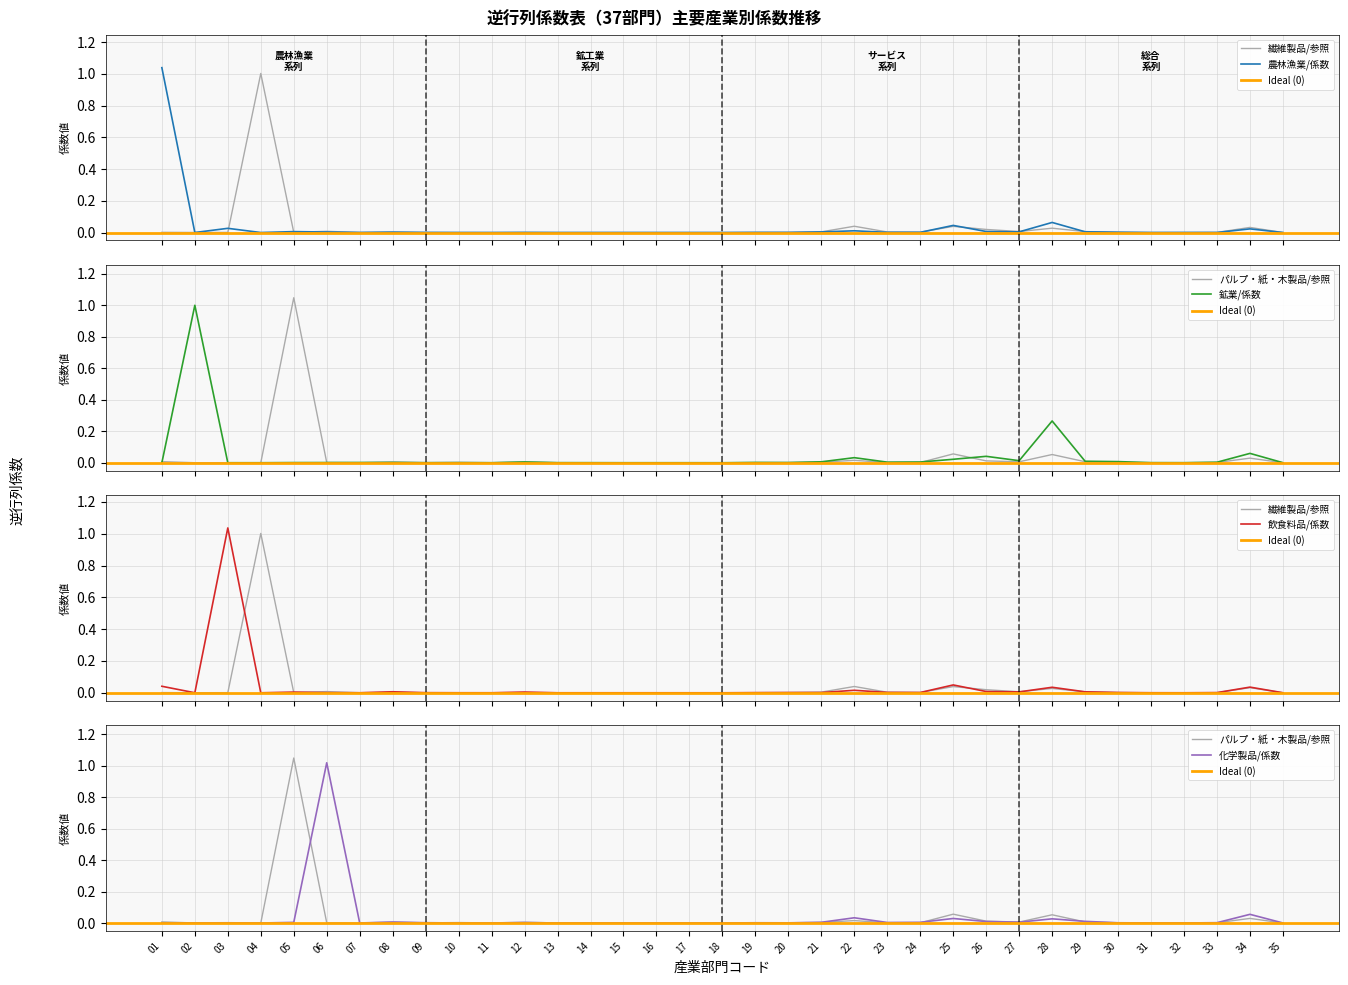

In パルプ・紙・木製品, how many points are lower than both neighbors (excluding endpoints)?

10